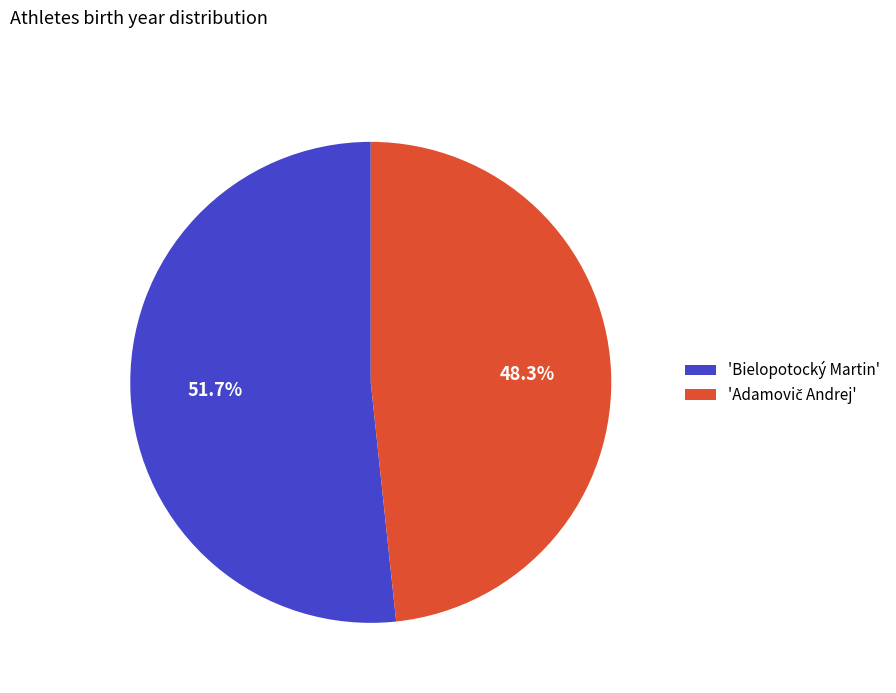

What is the largest slice in the pie chart?

'Bielopotocký Martin'